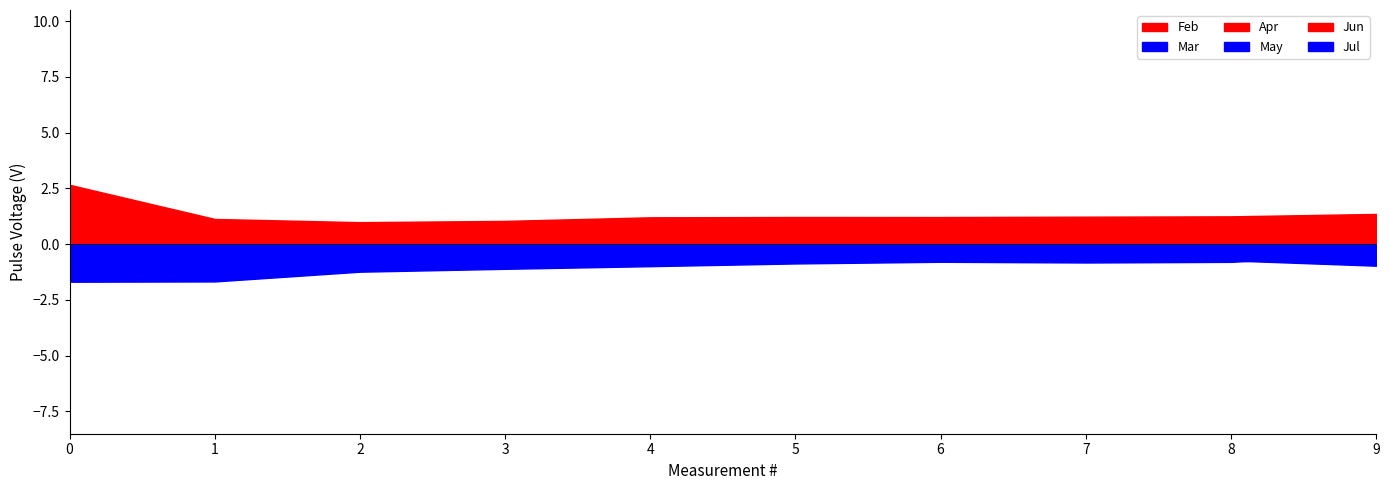

True or false: May and Jun intersect in this chart.

False